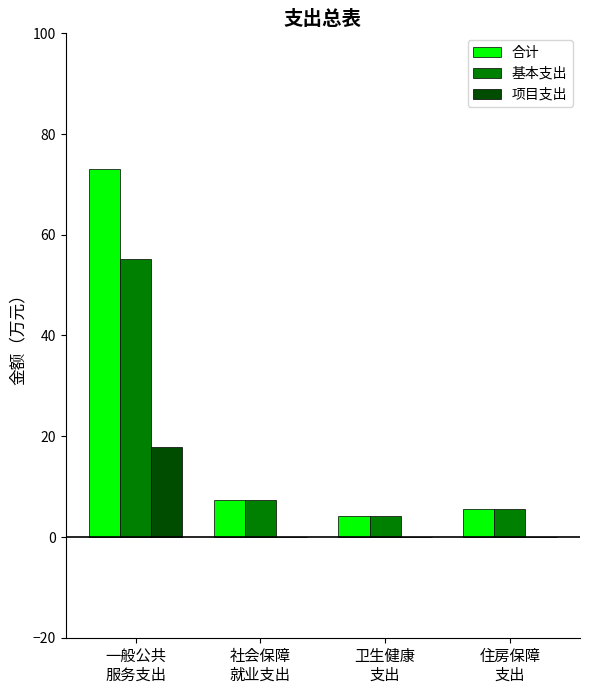

At which label is 合计 closest to 38?

社会保障
就业支出